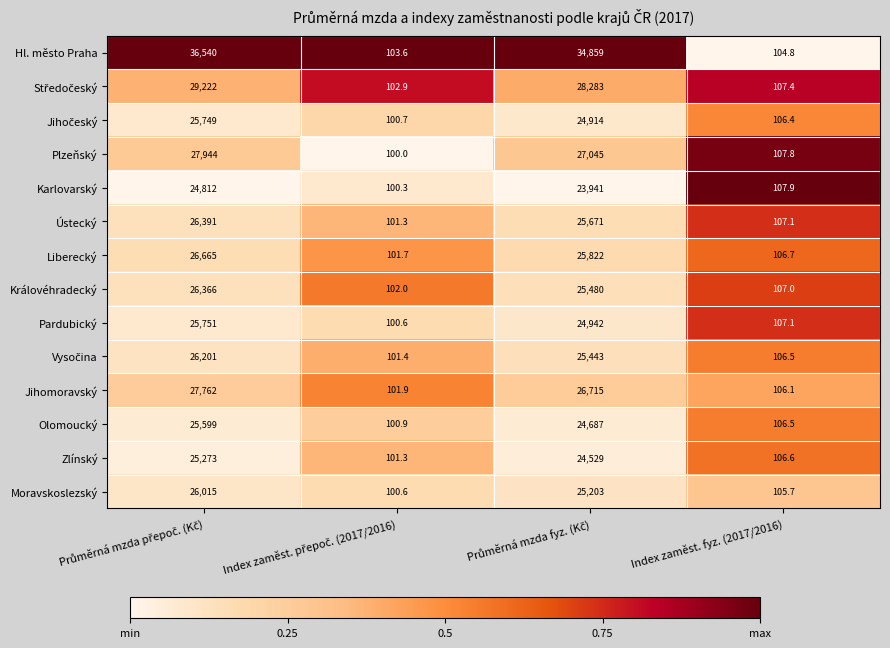

What is the lowest value of the Jihomoravský series?

101.9